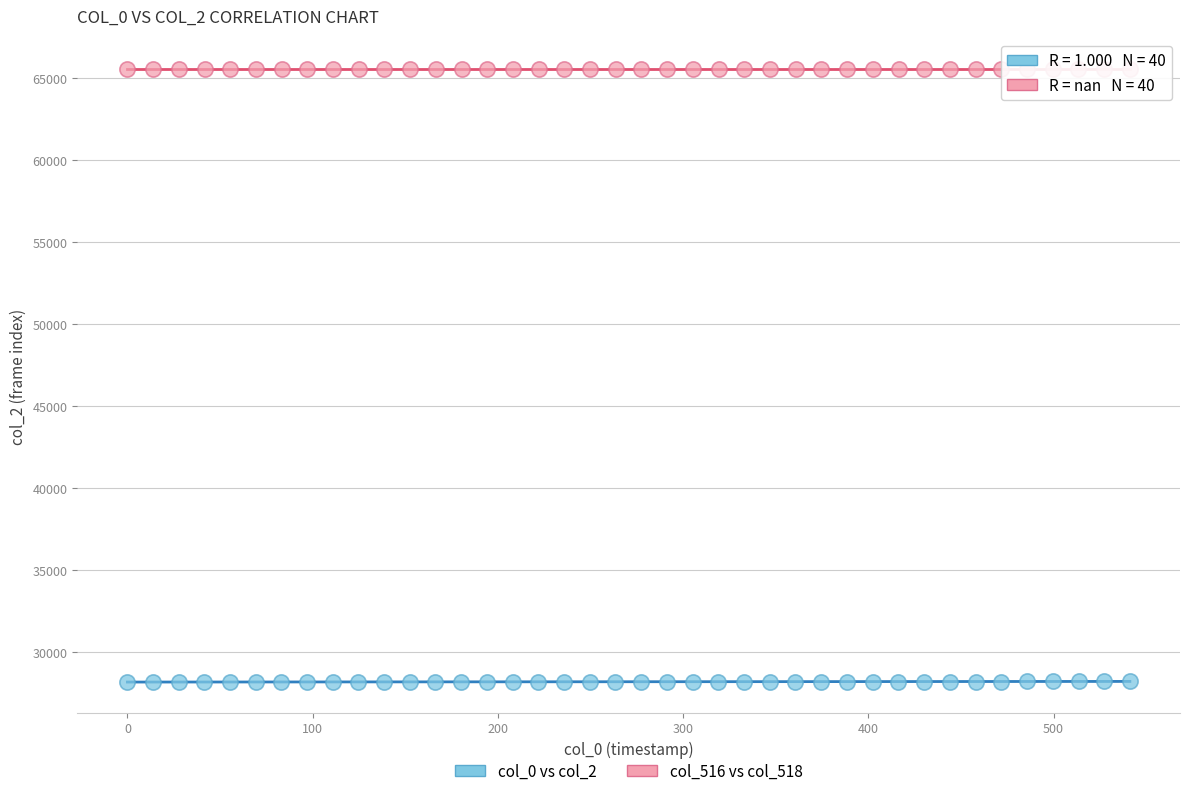

Which series contains the highest Y value?

col_516 vs col_518